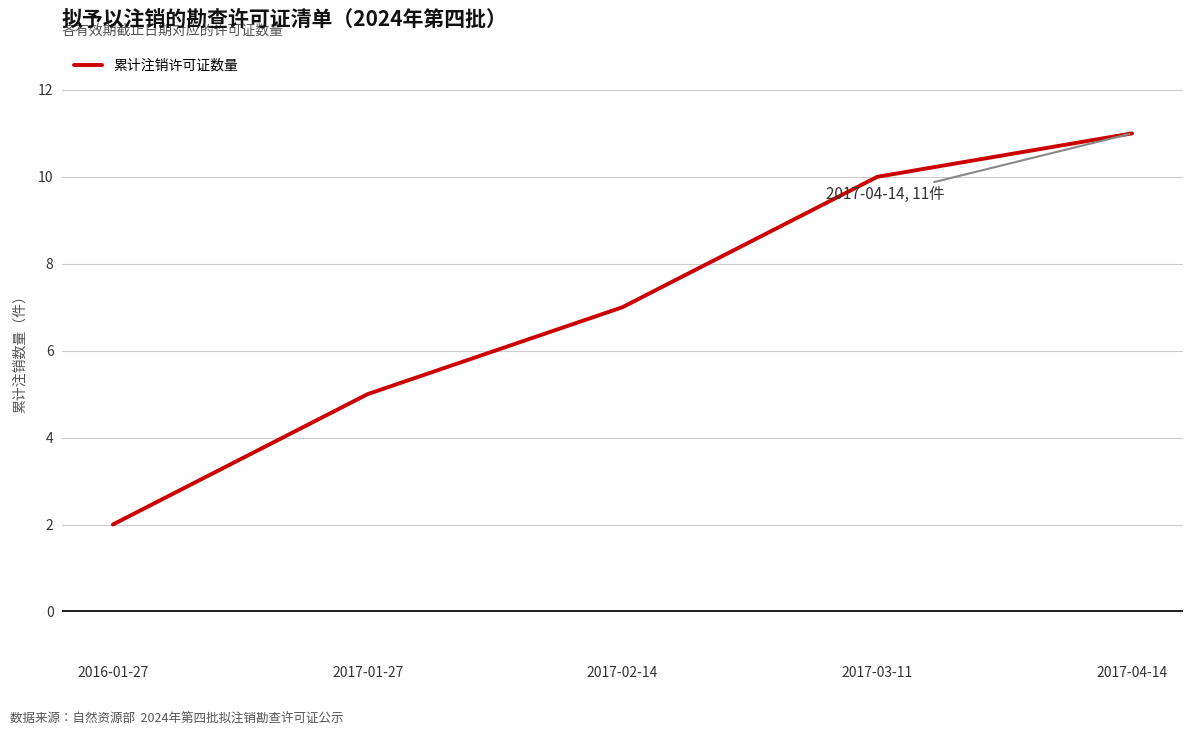

Count the number of categories in the chart.

5